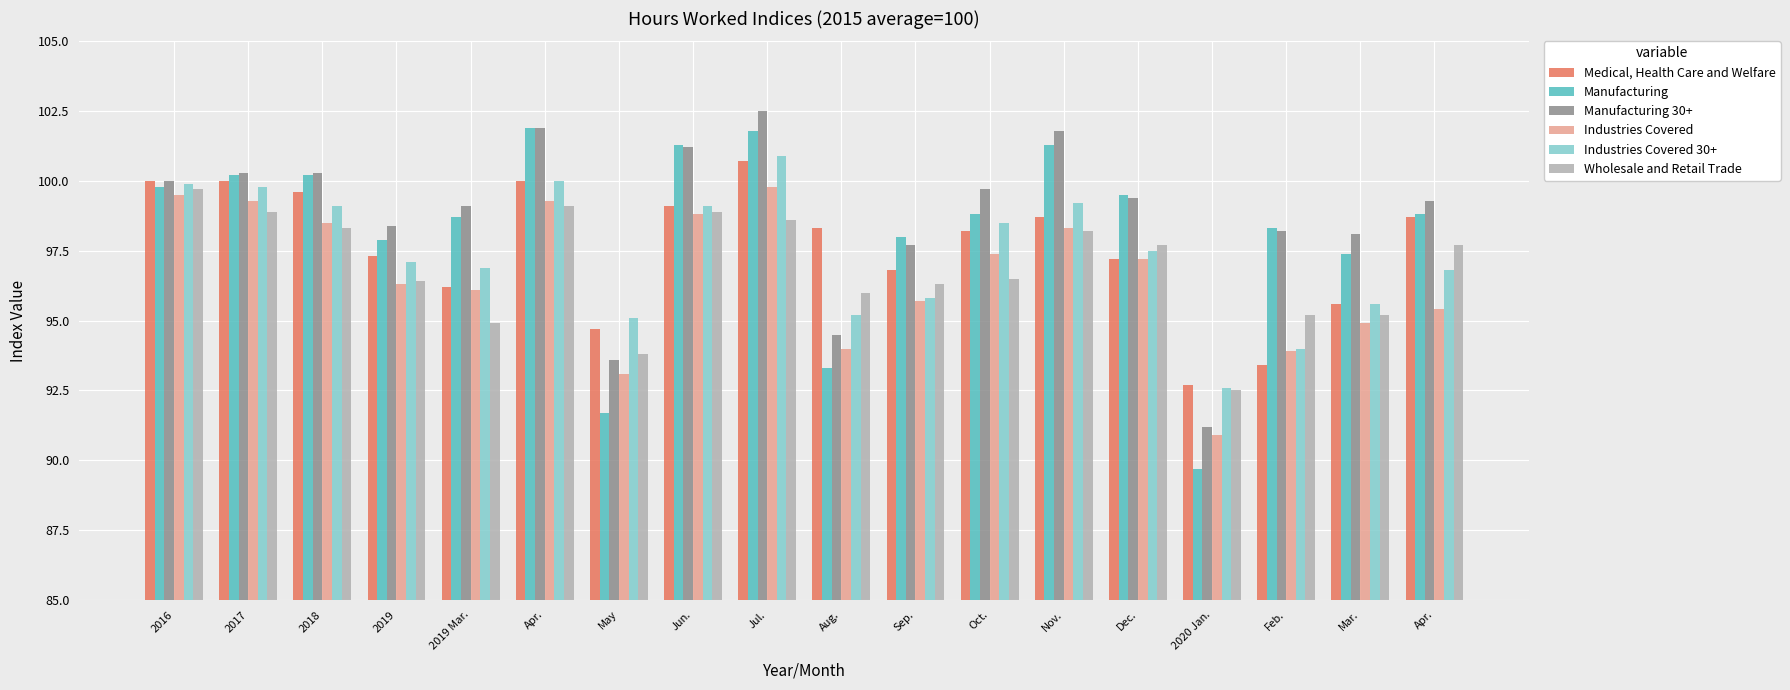

What are all the series names shown in the legend?

Medical, Health Care and Welfare, Manufacturing, Manufacturing 30+, Industries Covered, Industries Covered 30+, Wholesale and Retail Trade